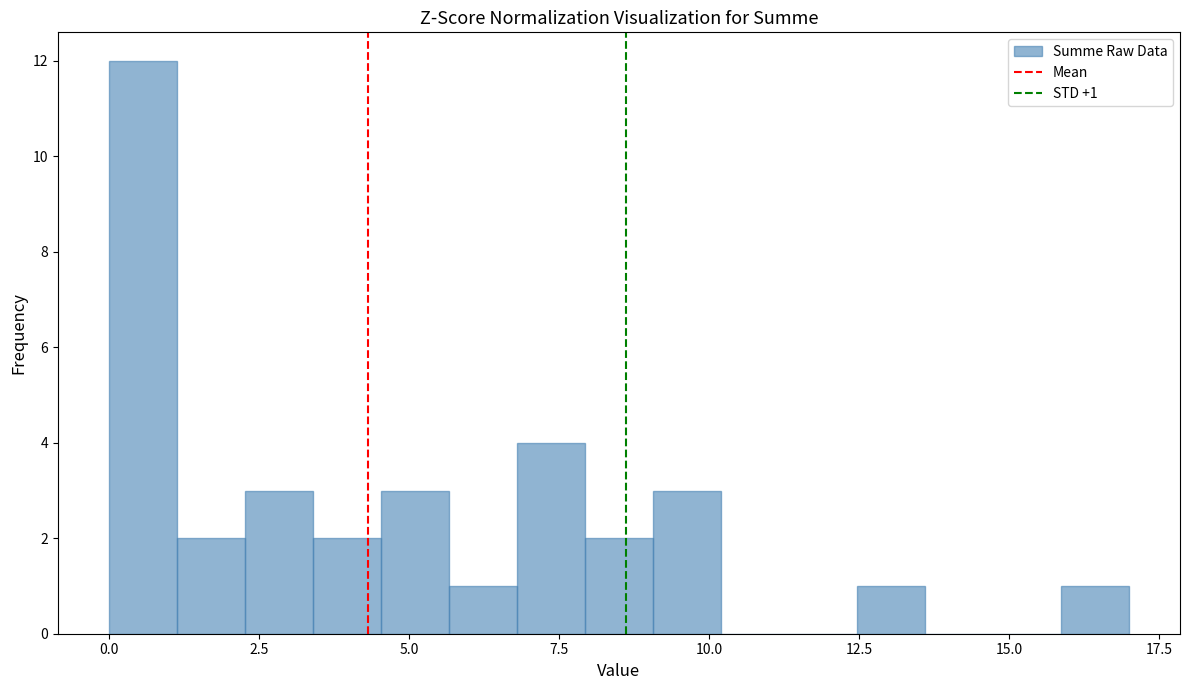

Around what value on the x-axis is the tallest bar? Give the approximate position of its centre, as read against the axis.

0.5